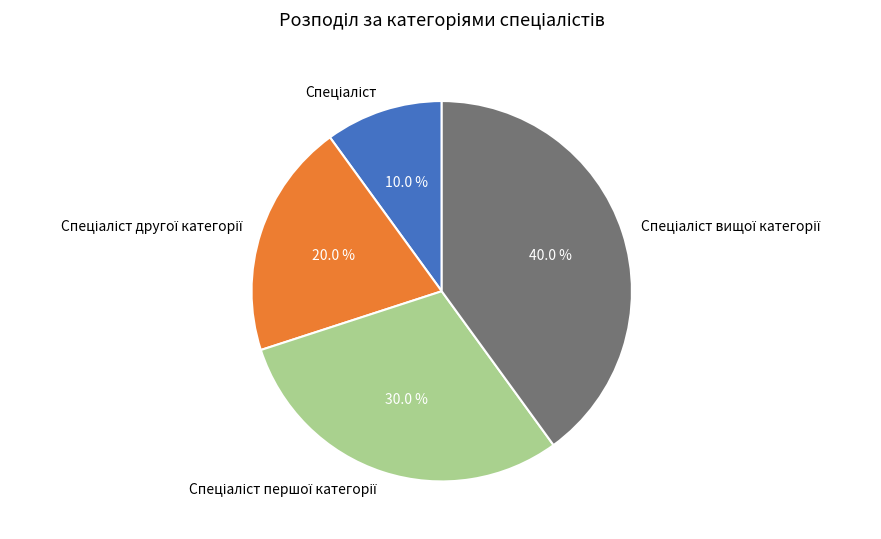

Does any single category account for the majority?

No